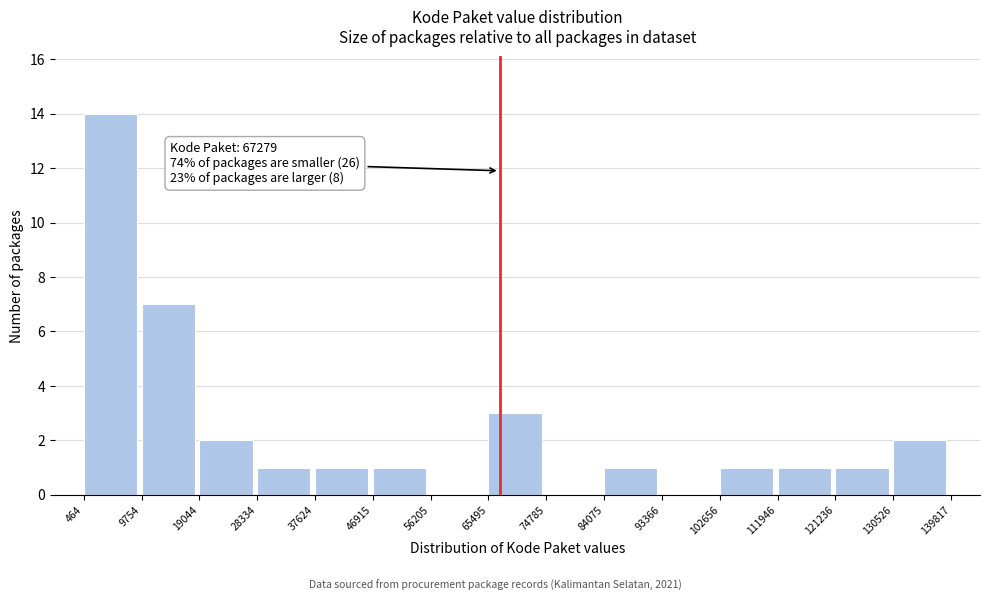

Over which range of the x-axis is the bar tallest?

464 to 9754